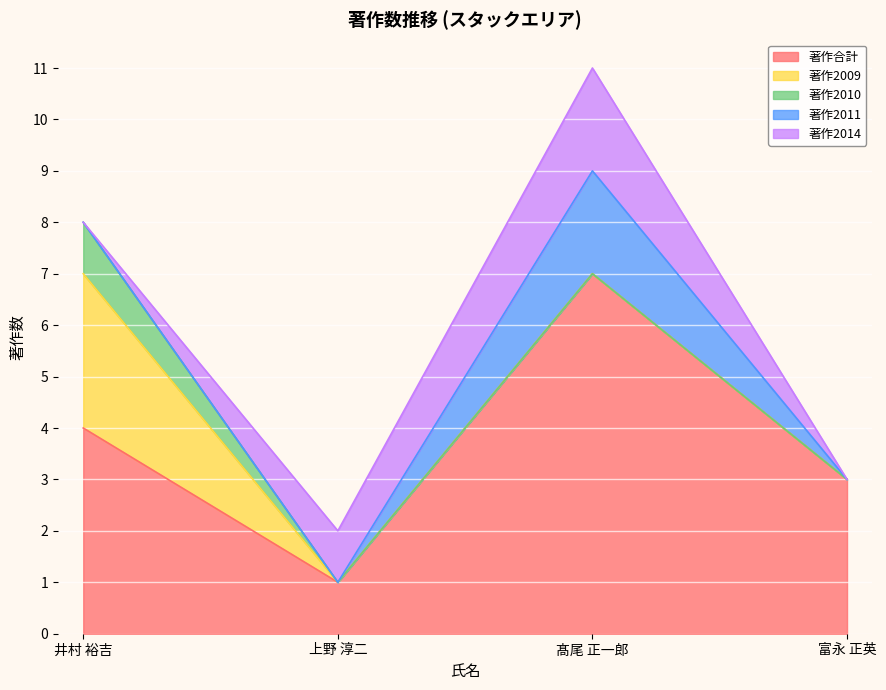

True or false: 著作2009 and 著作合計 intersect in this chart.

False